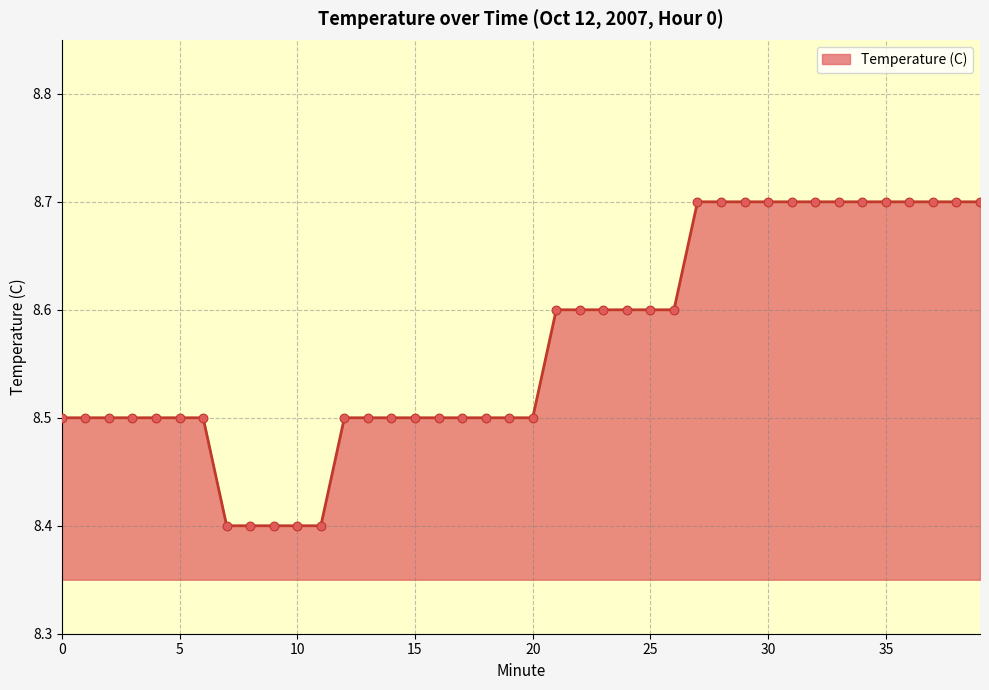

What is the smallest value displayed?

8.4